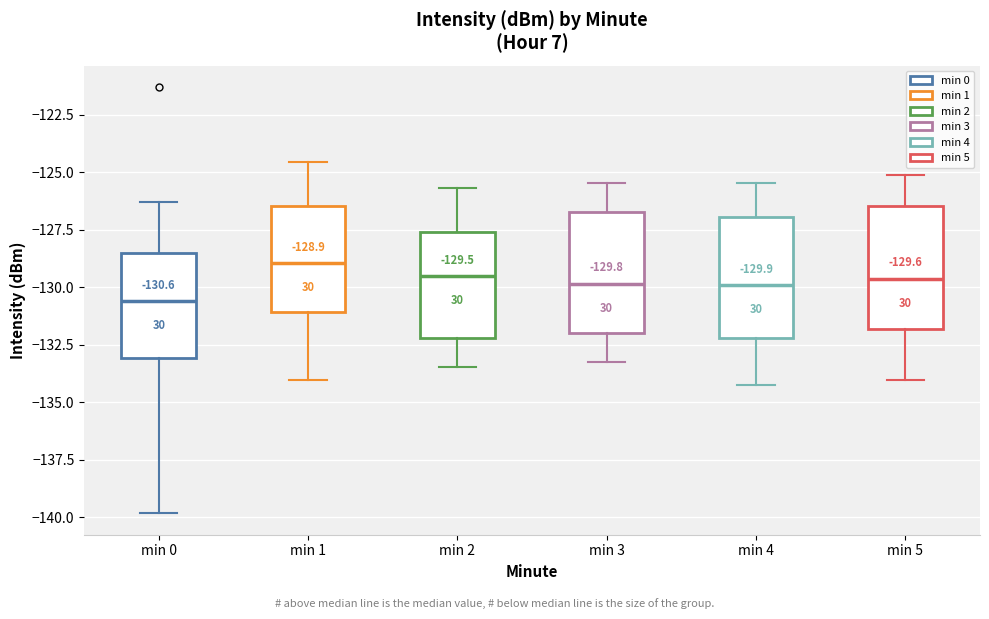

Which box has the highest median line?

min 1